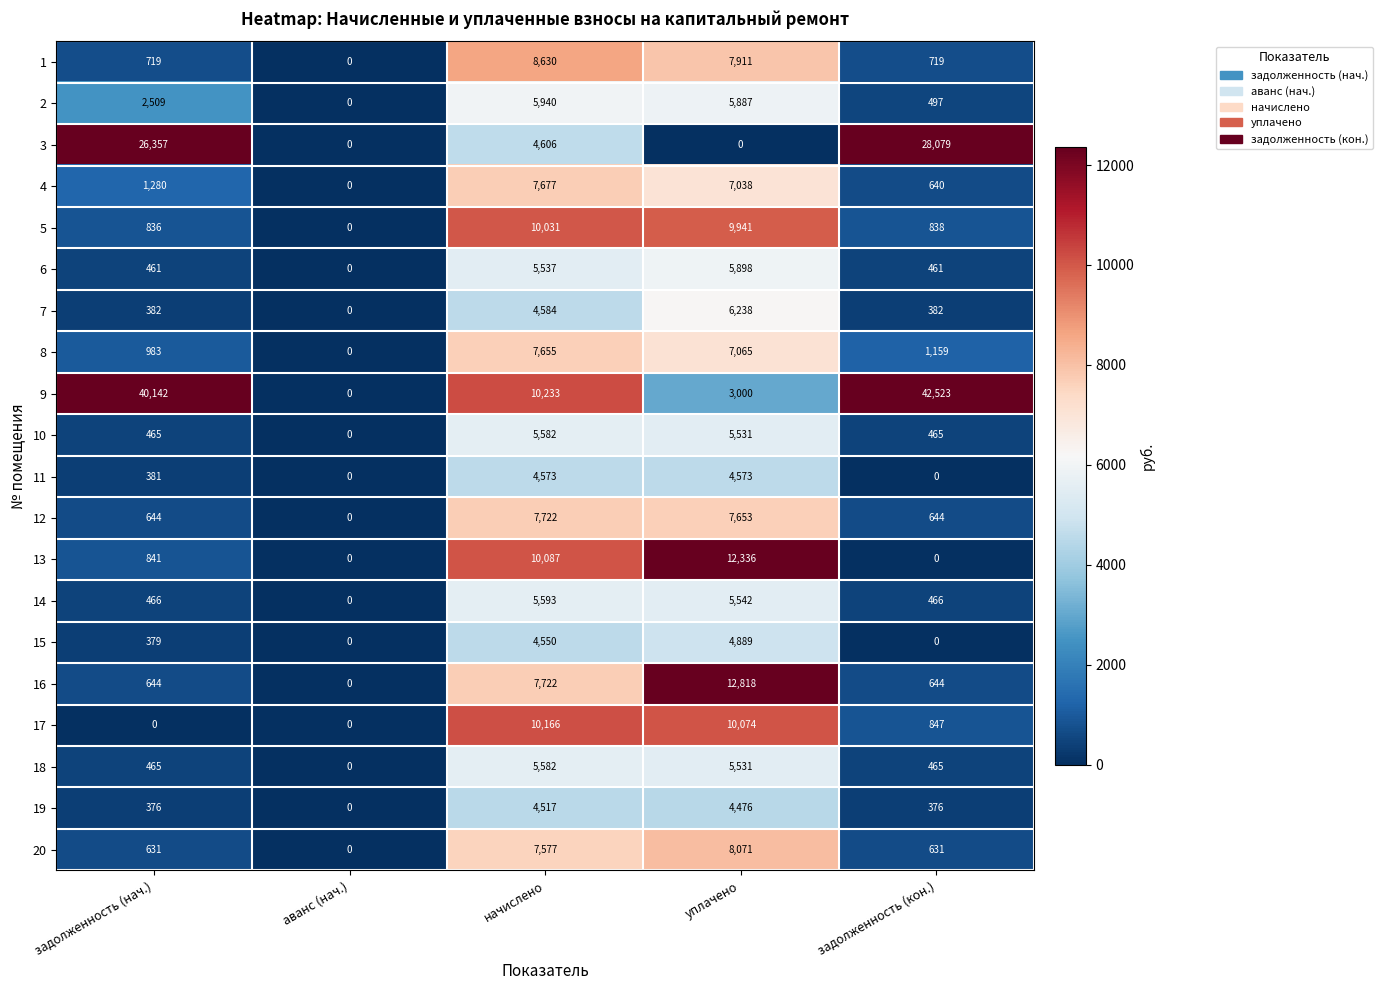

At which category is the sum across all series the highest?

начислено